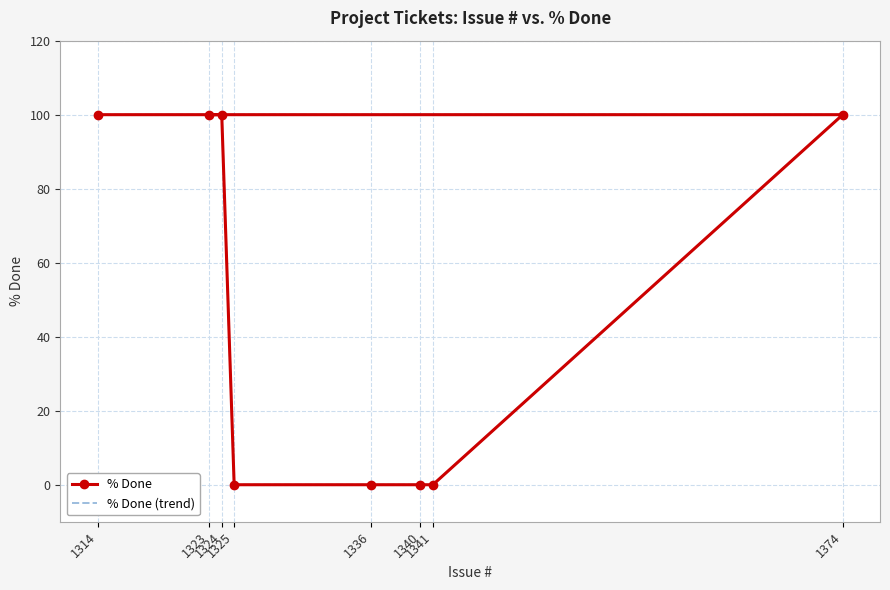

Which series has the largest total across all categories?

% Done